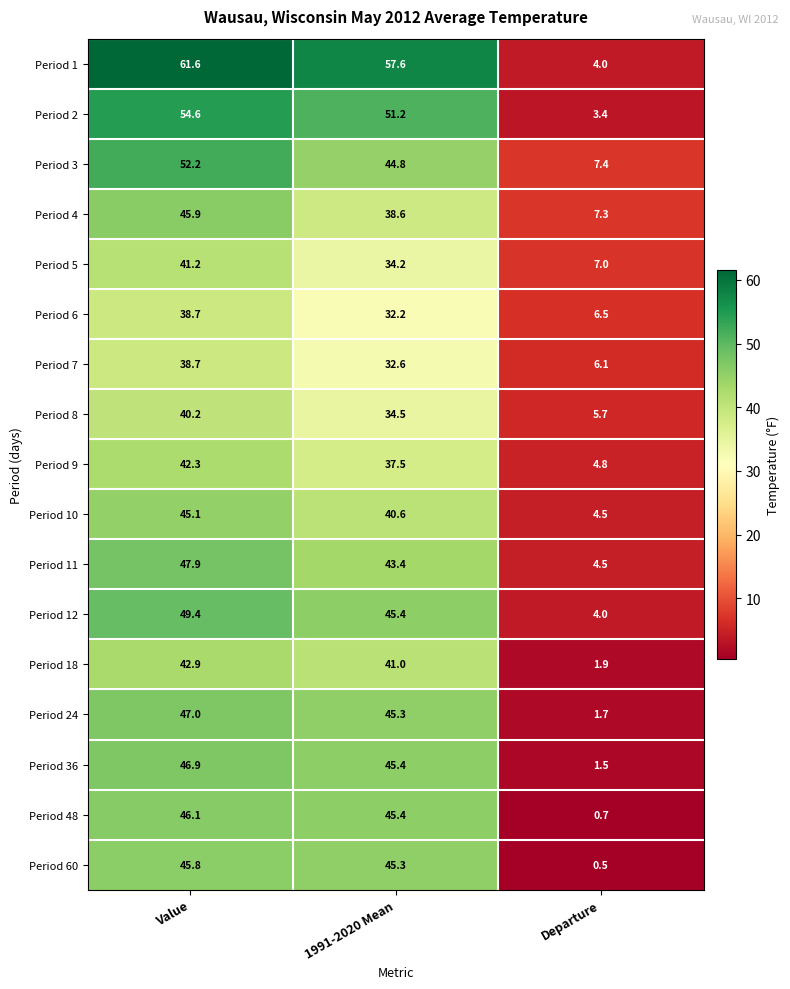

Which series has the largest total across all categories?

Period 1